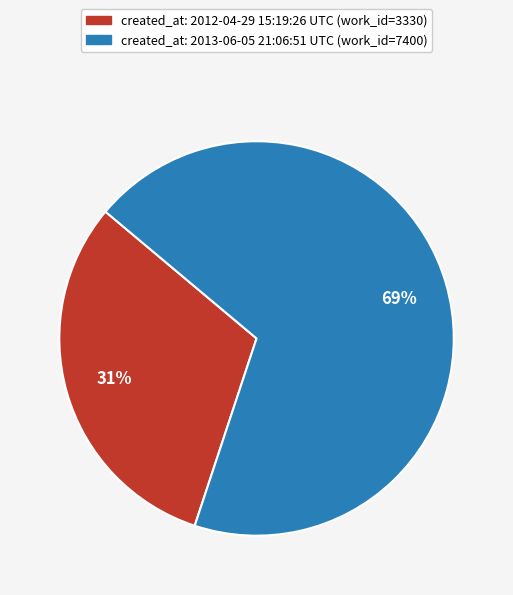

To the nearest percent, what is the difference between the largest and smallest slice percentages?

38%